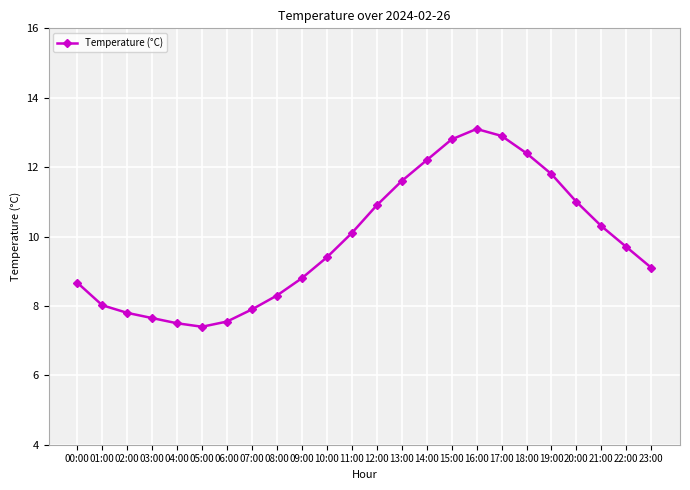

What is the difference between the second highest and second lowest values?

5.4